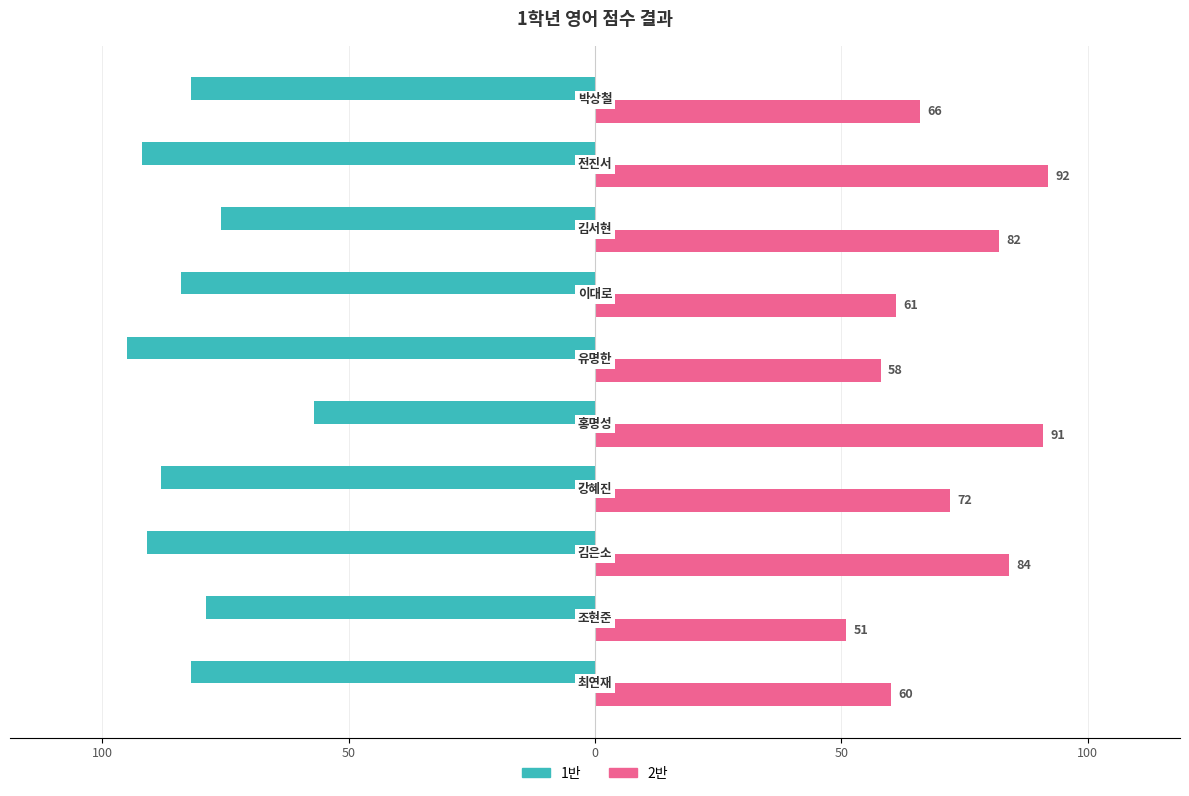

What are all the series names shown in the legend?

1반, 2반